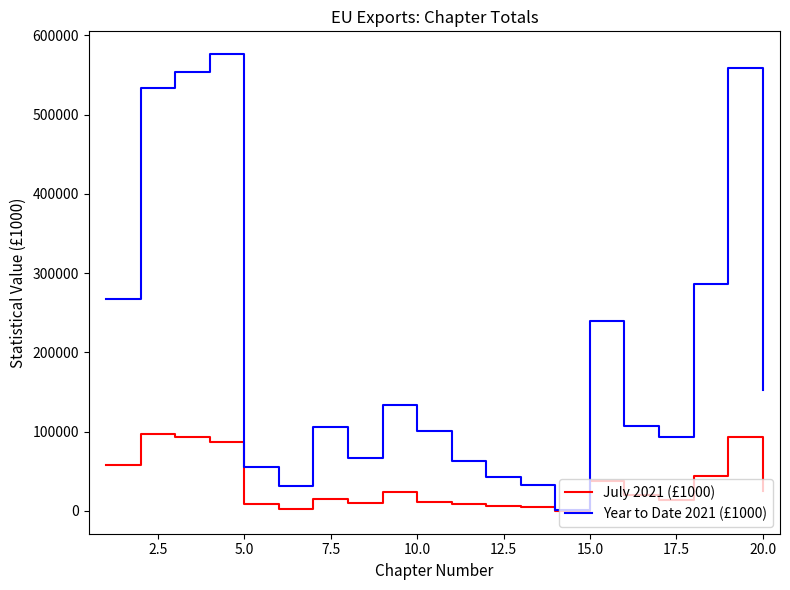

Which series has the largest range (max minus min)?

Year to Date 2021 (£1000)